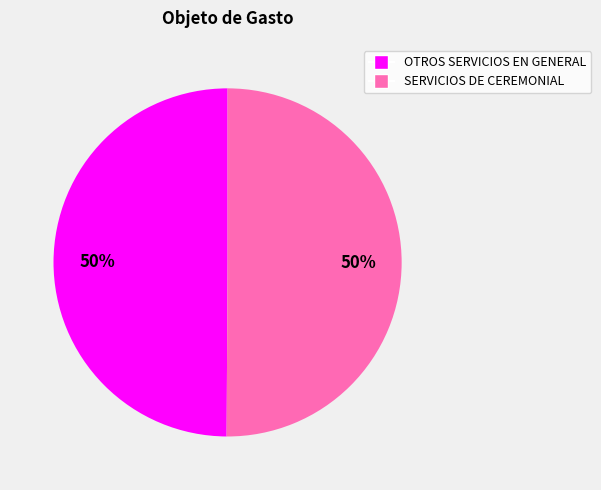

To the nearest percent, what portion does OTROS SERVICIOS EN GENERAL represent?

50%